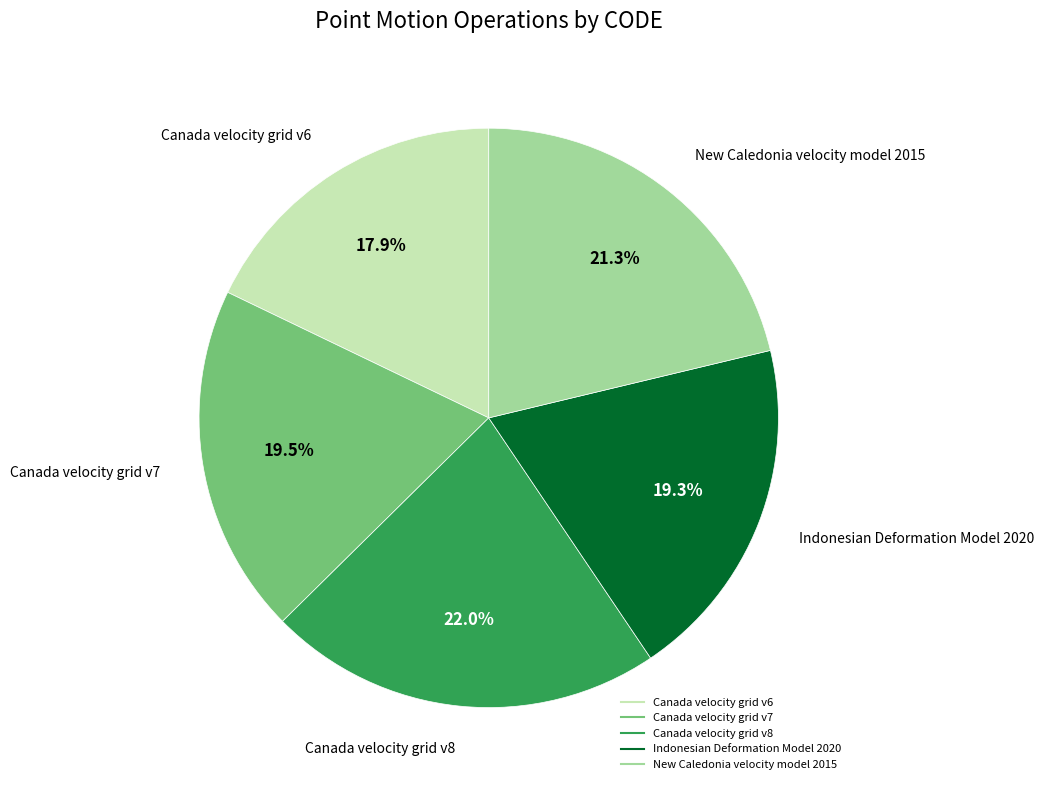

Is there any slice that represents more than half of the pie?

No